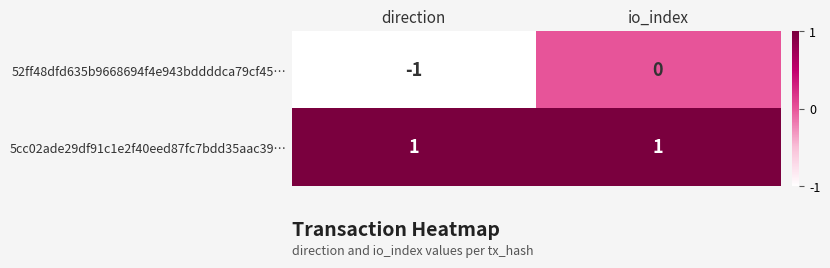

Rank the series by their maximum value, from highest to lowest.

5cc02ade29df91c1e2f40eed87fc7bdd35aac39…, 52ff48dfd635b9668694f4e943bddddca79cf45…